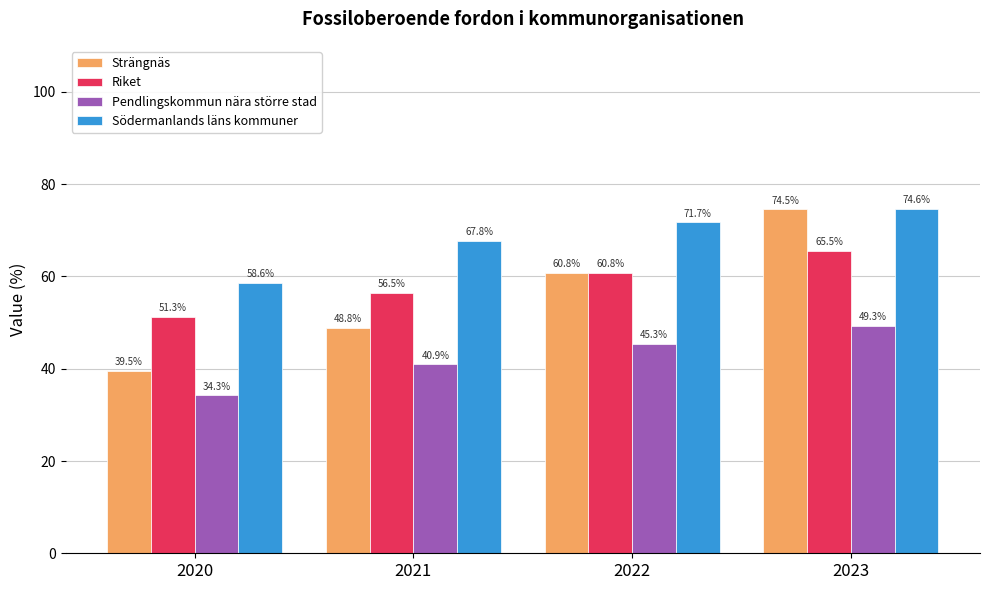

True or false: Riket has a value of 51.3 at 2020.

True